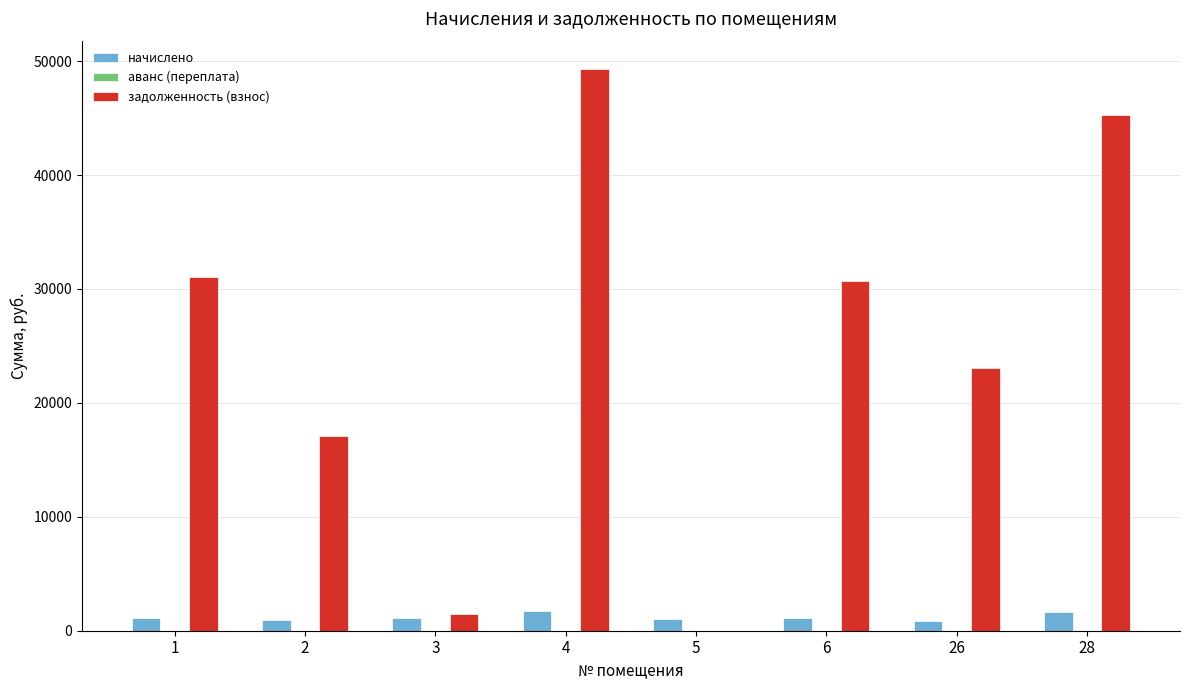

What is the sum of all задолженность (взнос) values?

197893.3